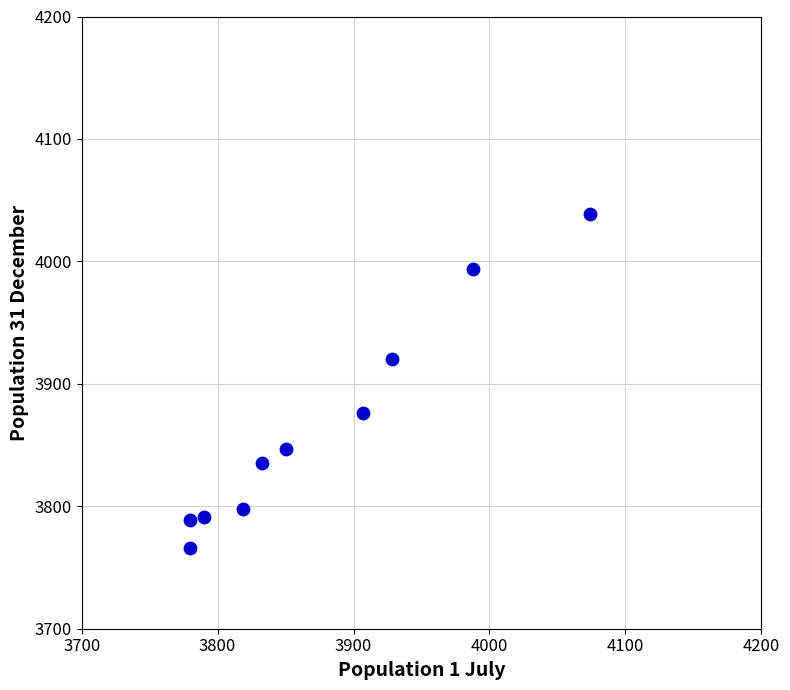

What Y value in the scatter plot is closest to 3902?

3920